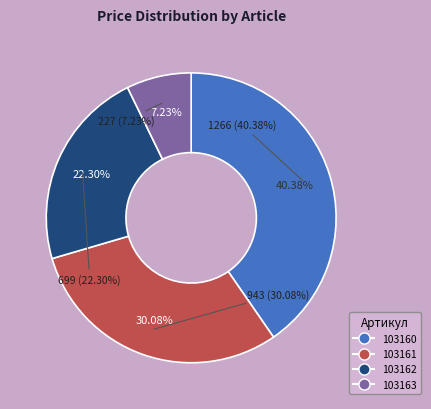

How many slices are in this pie chart?

4